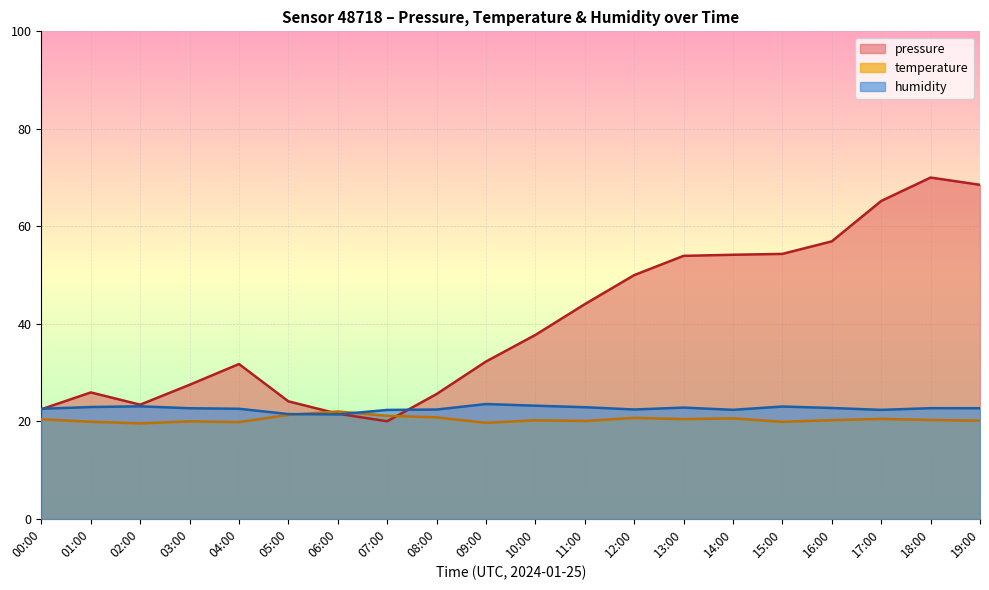

Reading left to right, list all the values displayed in this chart.

pressure: 00:00=22.5	01:00=25.9	02:00=23.4	03:00=27.5	04:00=31.7	05:00=24.1	06:00=21.6	07:00=20.0	08:00=25.6	09:00=32.3	10:00=37.7	11:00=44.0	12:00=50.0	13:00=53.9	14:00=54.2	15:00=54.3	16:00=56.9	17:00=65.2	18:00=70.0	19:00=68.5
temperature: 00:00=20.4	01:00=19.9	02:00=19.6	03:00=20.0	04:00=19.8	05:00=21.3	06:00=22.0	07:00=21.1	08:00=20.8	09:00=19.7	10:00=20.2	11:00=20.1	12:00=20.7	13:00=20.4	14:00=20.6	15:00=19.9	16:00=20.2	17:00=20.5	18:00=20.3	19:00=20.1
humidity: 00:00=22.6	01:00=22.9	02:00=23.1	03:00=22.7	04:00=22.6	05:00=21.5	06:00=21.4	07:00=22.3	08:00=22.4	09:00=23.5	10:00=23.2	11:00=22.9	12:00=22.4	13:00=22.8	14:00=22.4	15:00=23.0	16:00=22.7	17:00=22.3	18:00=22.7	19:00=22.7